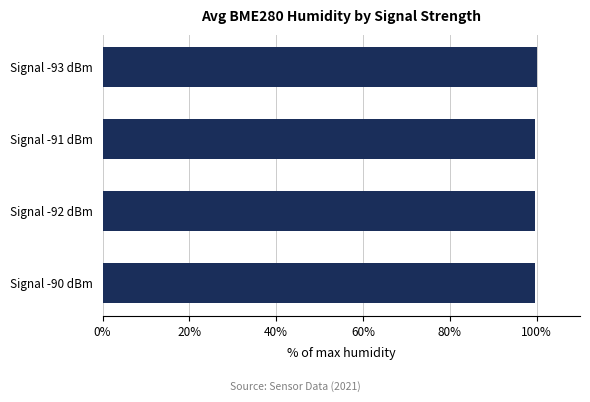

Approximately how many times larger is the value at Signal -91 dBm compared to Signal -92 dBm?

1.0